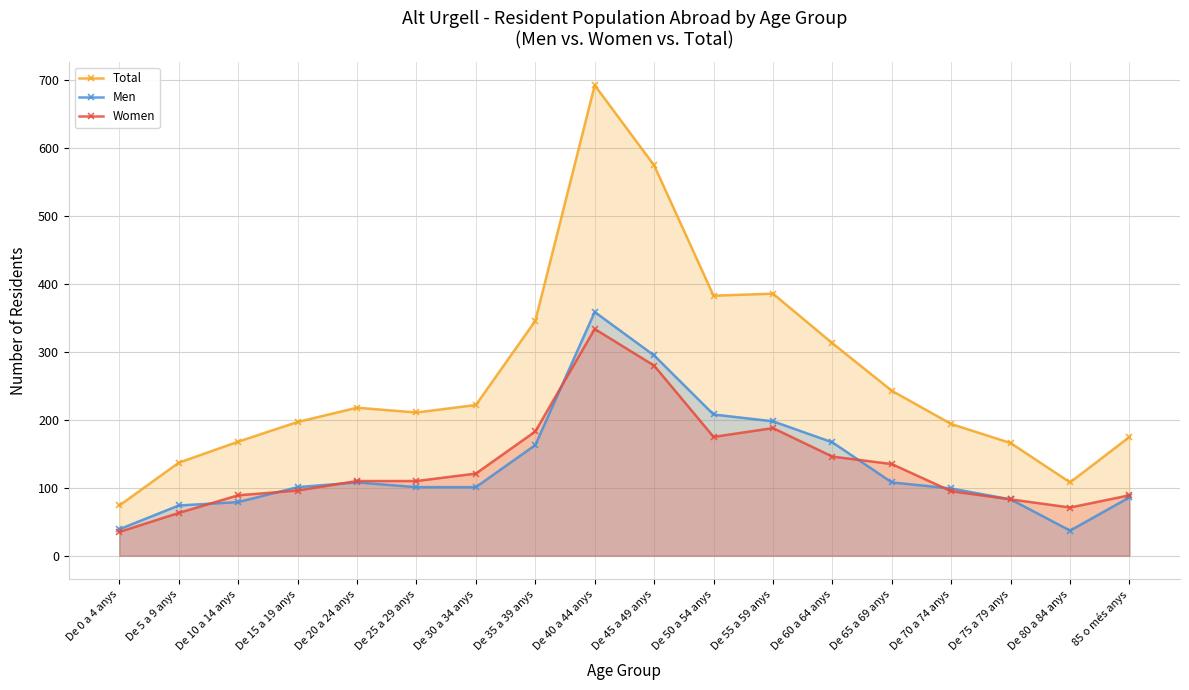

At which label does Total reach its peak?

De 40 a 44 anys